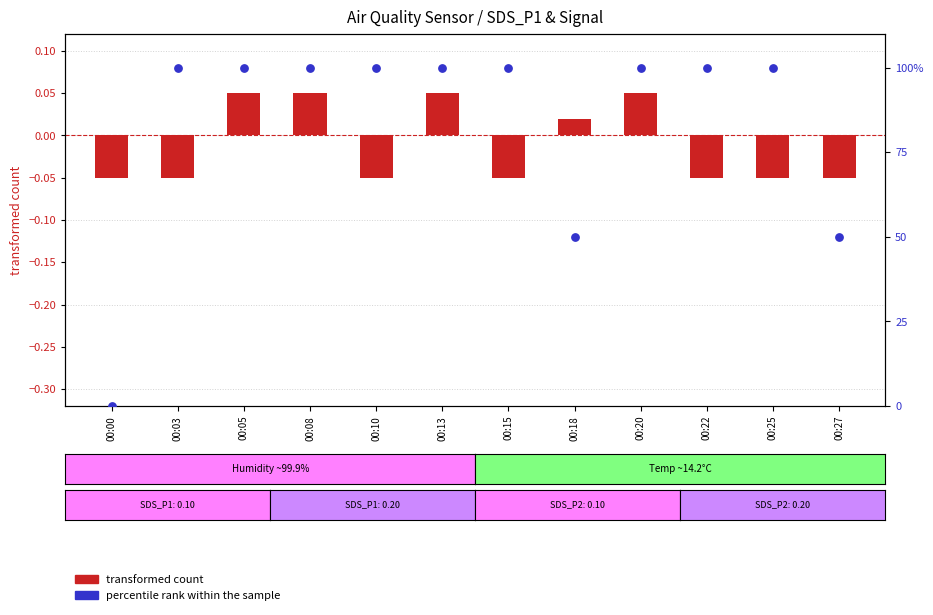

What are all the series names shown in the legend?

transformed count, percentile rank within the sample